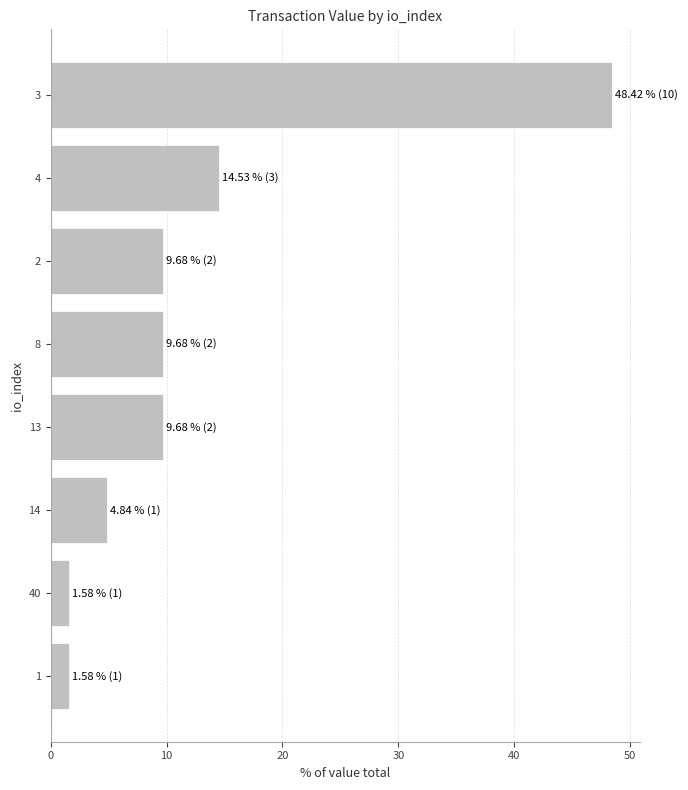

What is the difference between the maximum and minimum values?

46.8